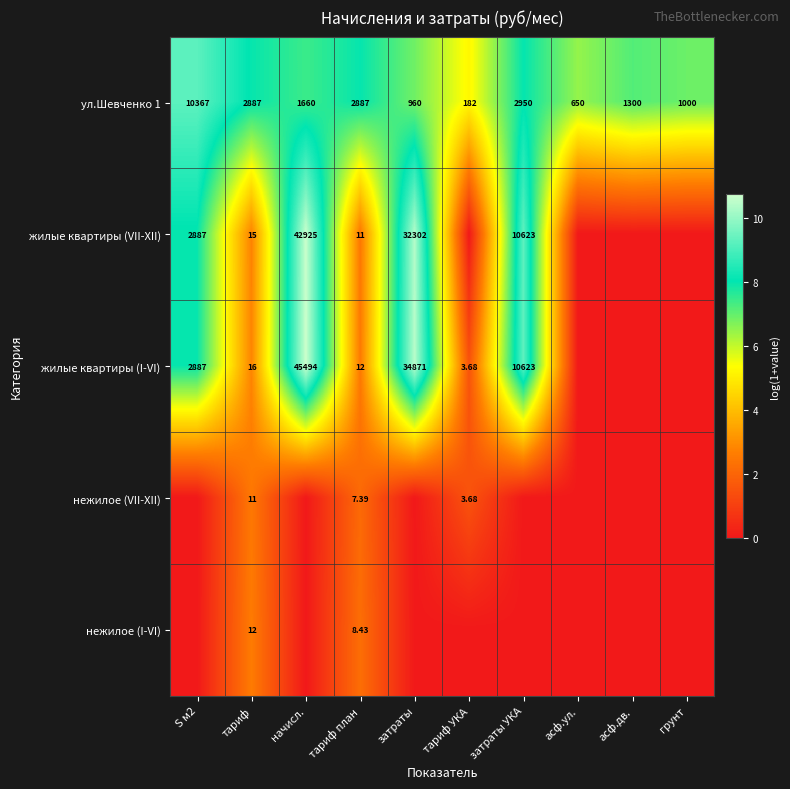

List the labels in order of нежилое (I-VI) value, largest first.

тариф, тариф план, S м2, начисл., затраты, тариф УКА, затраты УКА, асф.ул., асф.дв., грунт